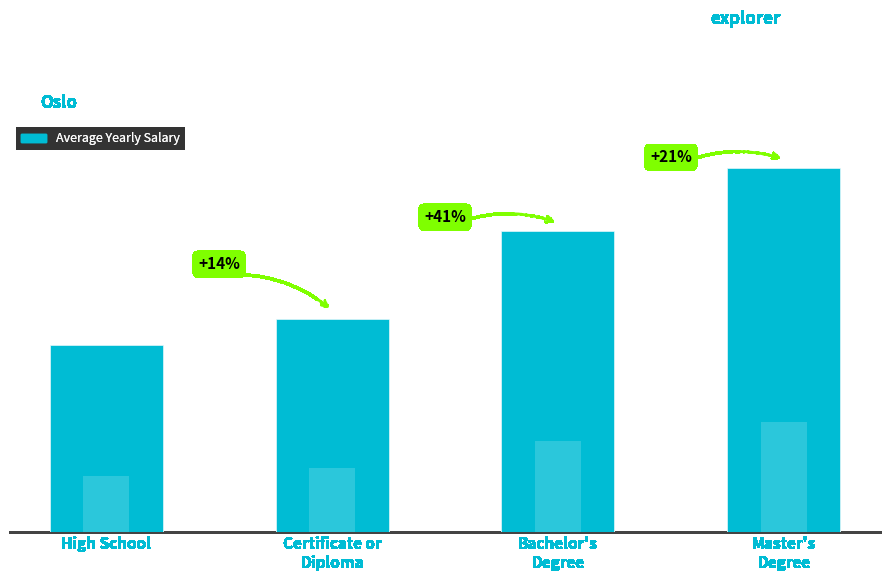

How many data points does each series have?

4